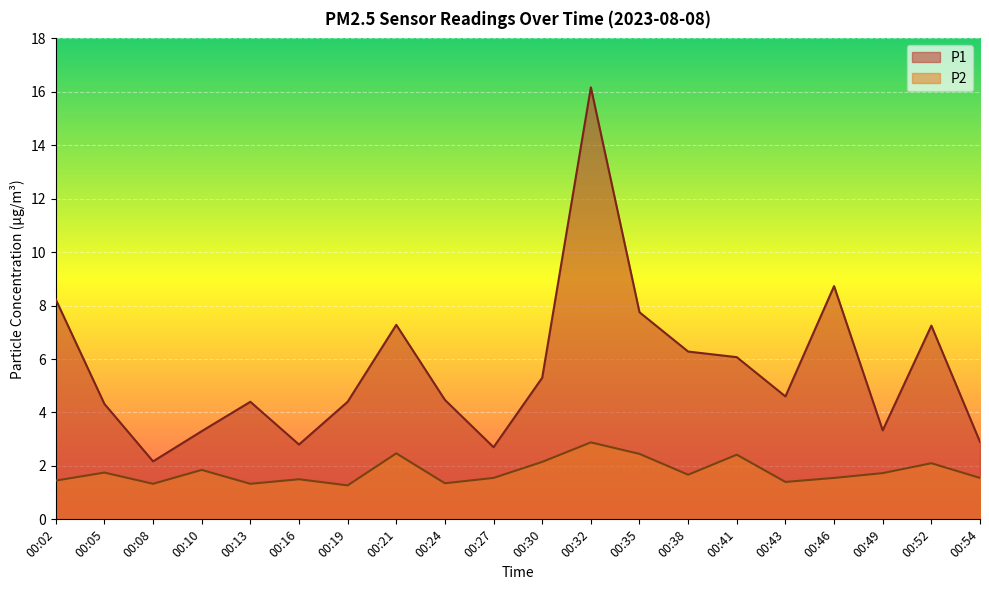

How many interior local peaks does the P2 series have?

7